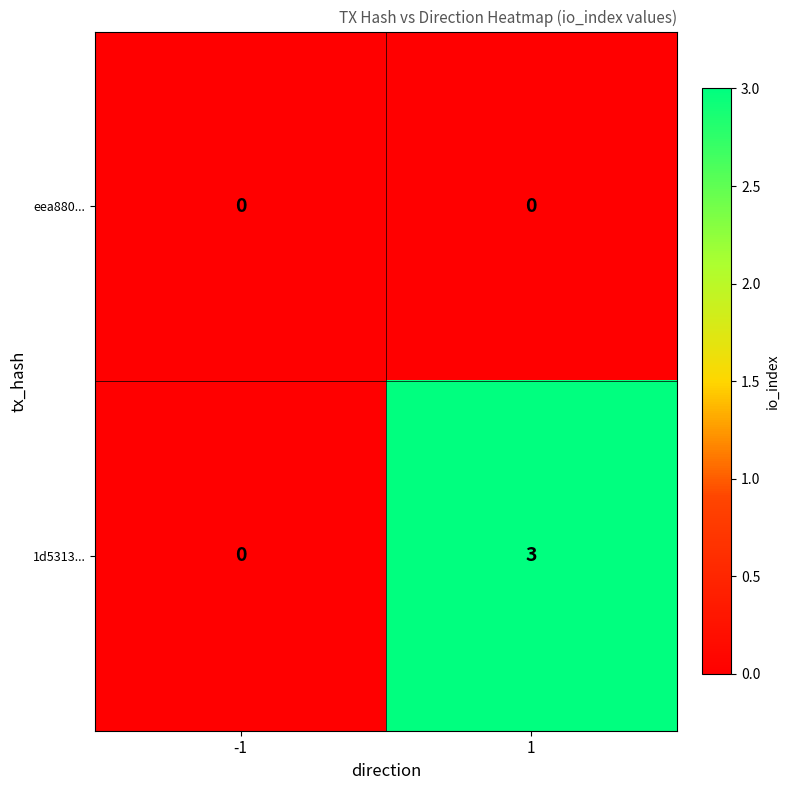

Reading left to right, list all the values displayed in this chart.

eea880...: 0	0
1d5313...: 0	3